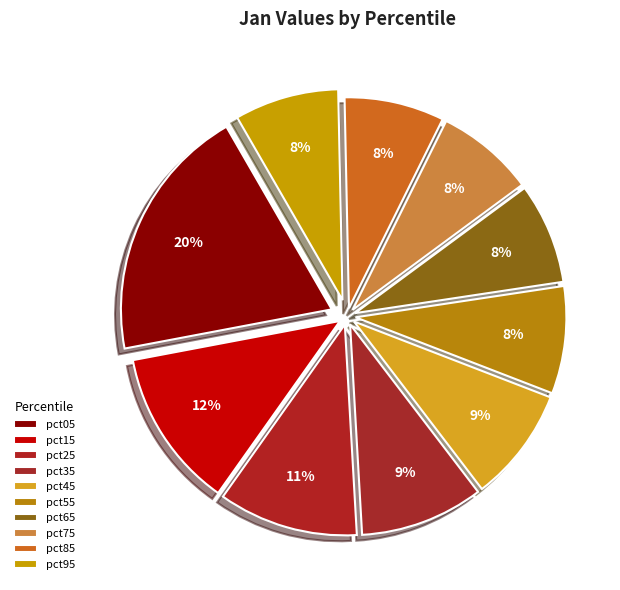

What is the ratio of the value at pct35 to the value at pct85?

1.2